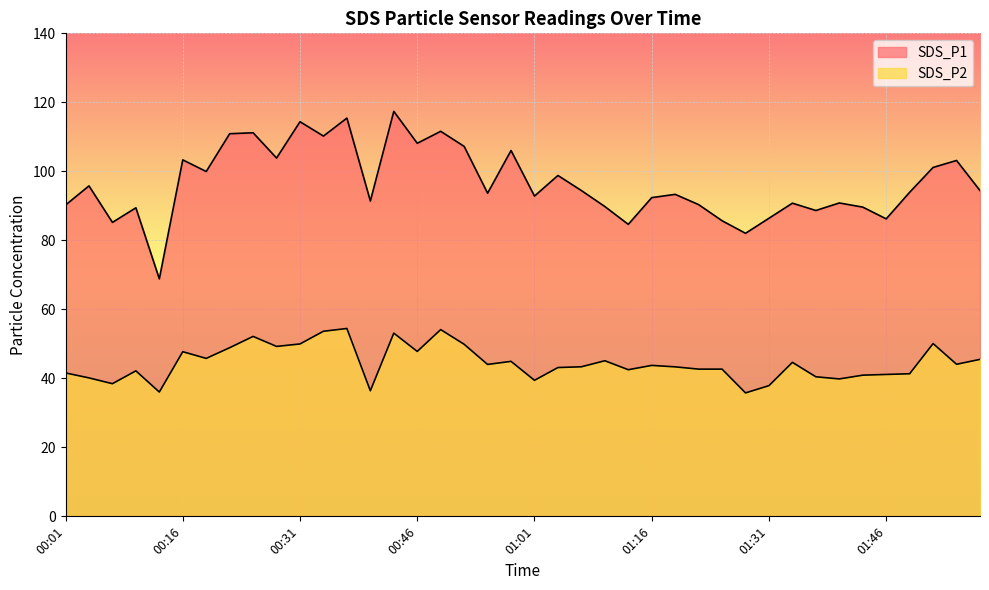

How many data points in SDS_P1 are above 93?

22